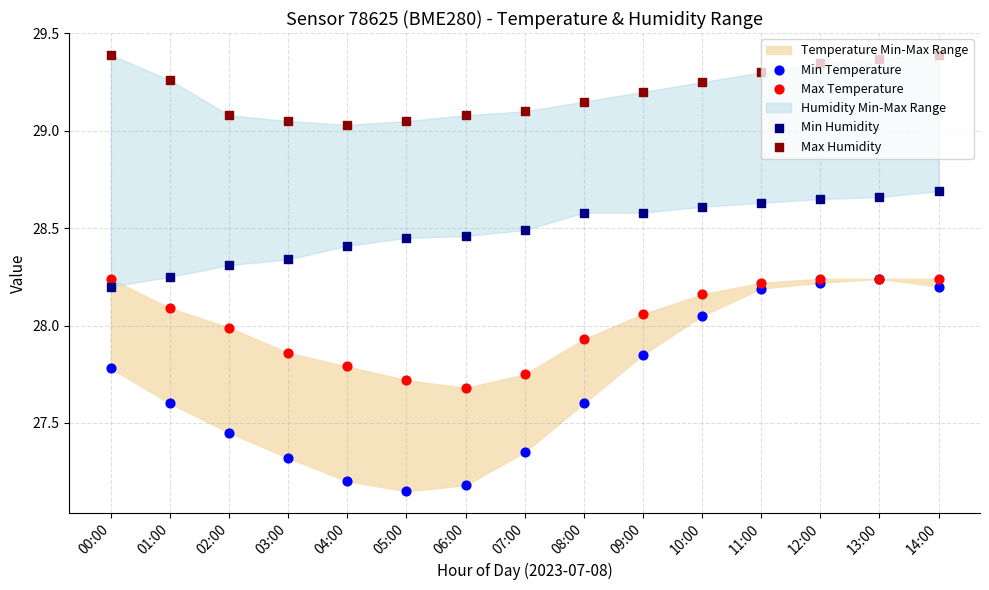

Which series contains the lowest Y value?

Min Temperature